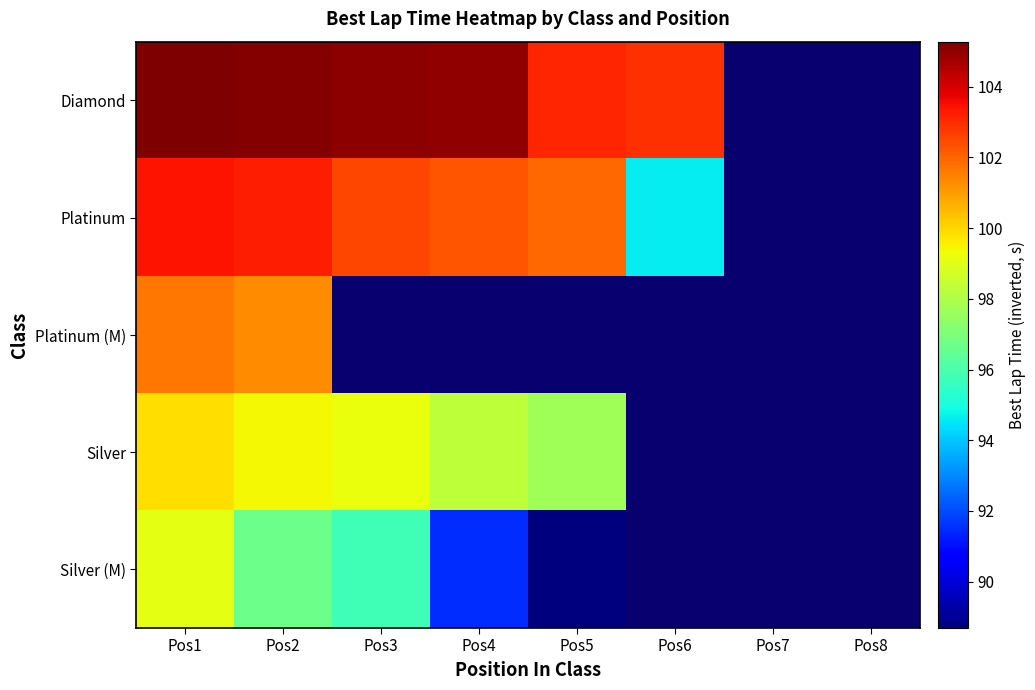

At how many categories does at least one series exceed 100?

6